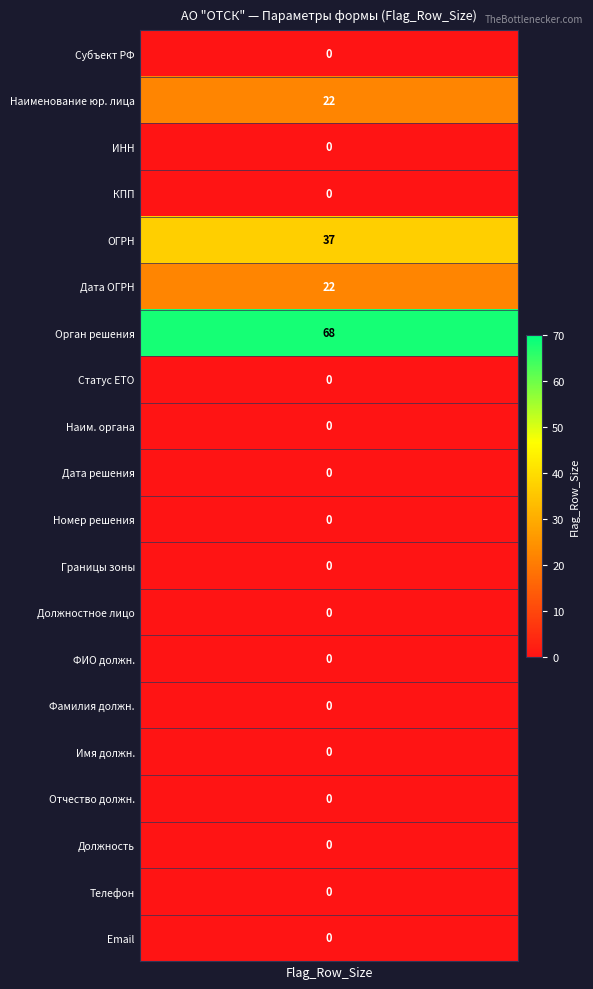

What is the difference between the maximum and minimum values?

68